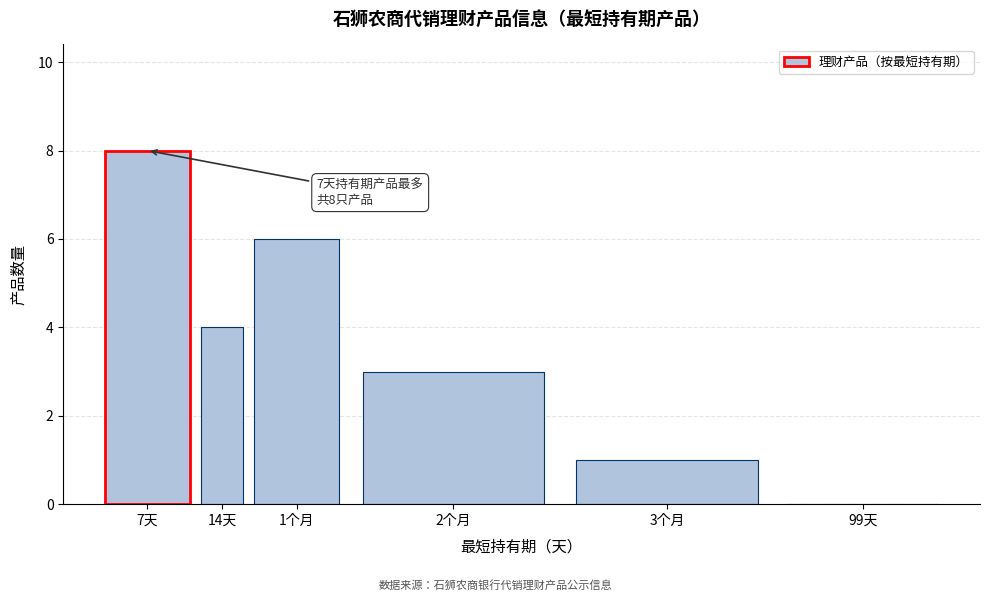

Reading left to right, transcribe all the data shown in this chart.

7天=8	14天=4	1个月=6	2个月=3	3个月=1	99天=0